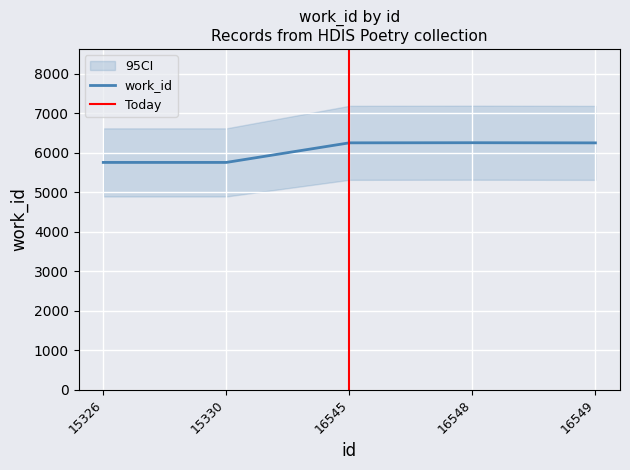

What is the maximum value shown in the chart?

6249